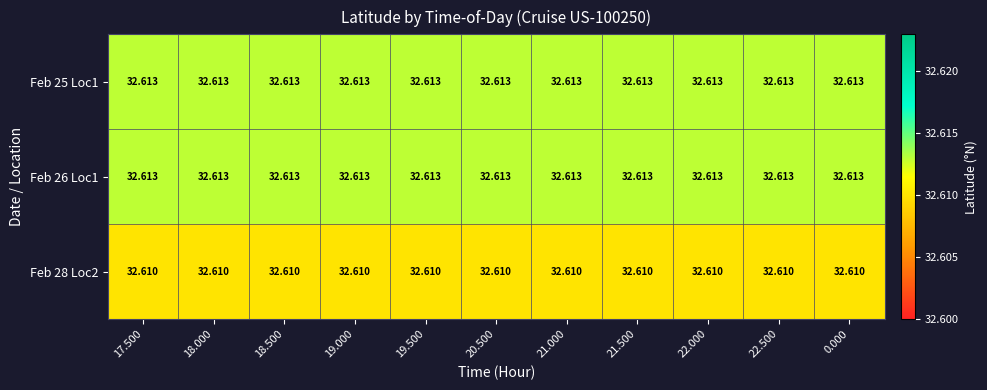

Is the value of Feb 25 Loc1 at 17.500 greater than the value of Feb 28 Loc2 at 18.000?

Yes